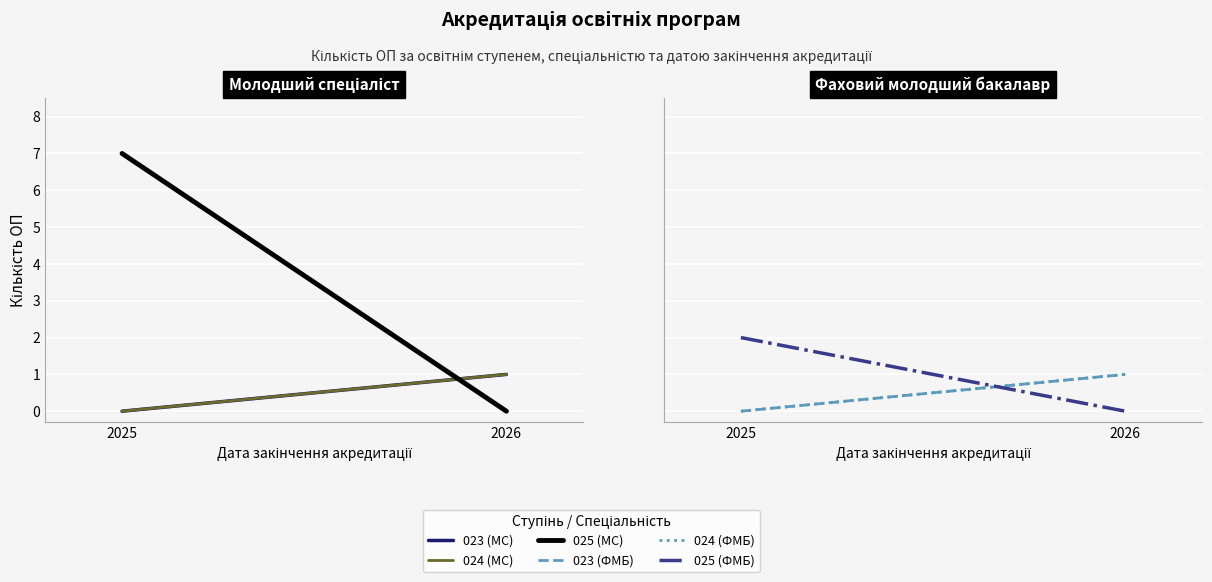

How many data points in 023 (МС) are less than 1?

1